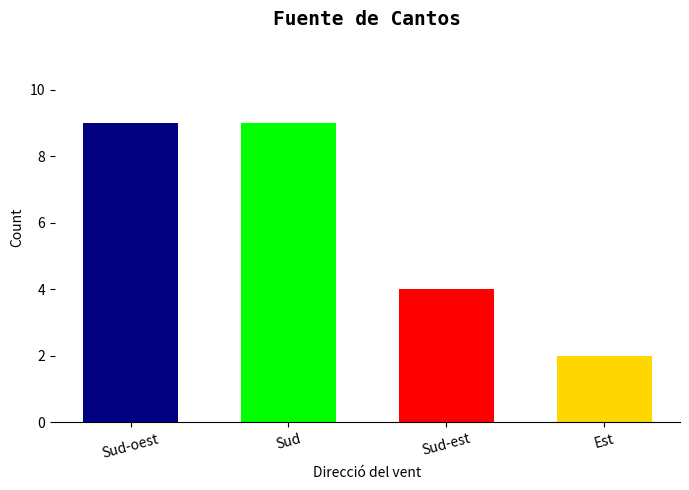

Where is the data nearest to the value 5?

Sud-est